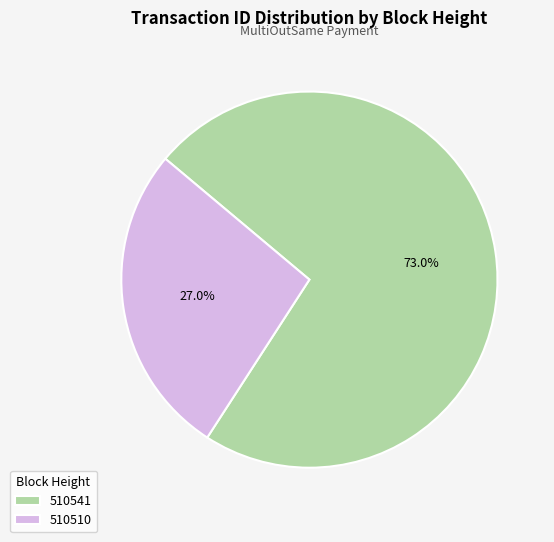

Which category has the smallest portion of the pie?

510510